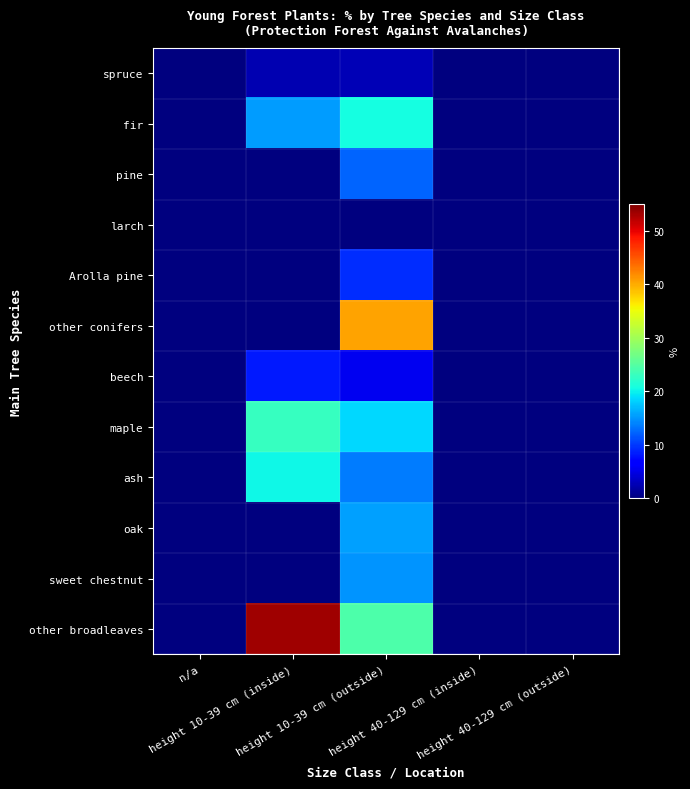

How many categories are shown in the chart?

5